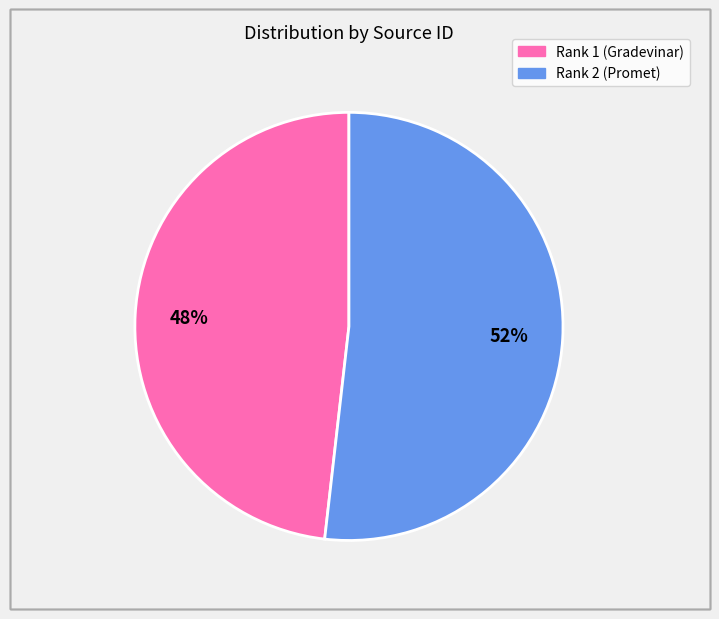

To the nearest percent, what is the average slice percentage?

50%